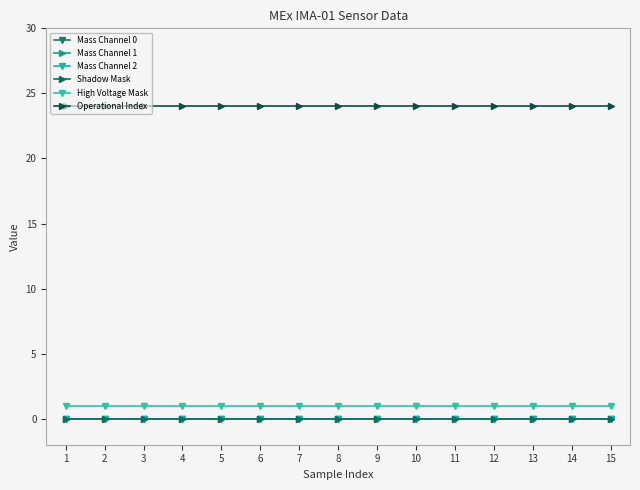

Is this an area chart (filled region under the line)?

No